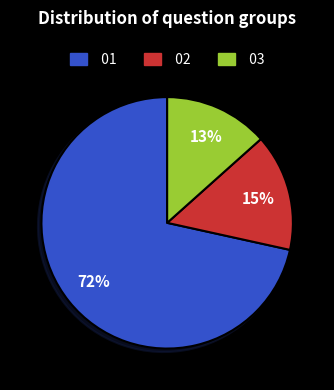

Which category has the smallest portion of the pie?

03